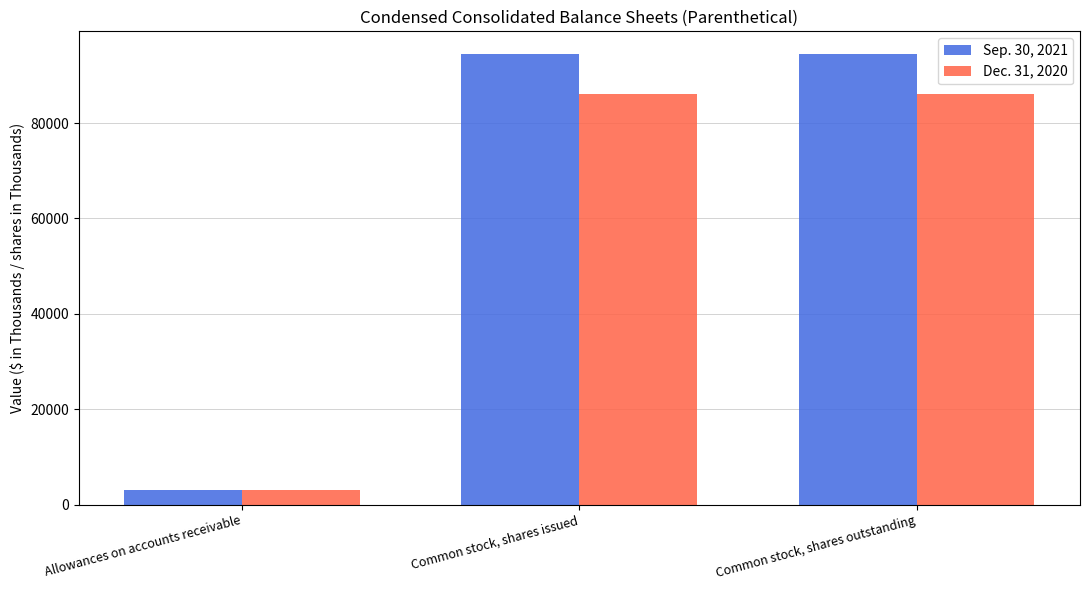

Which series has the largest range (max minus min)?

Sep. 30, 2021